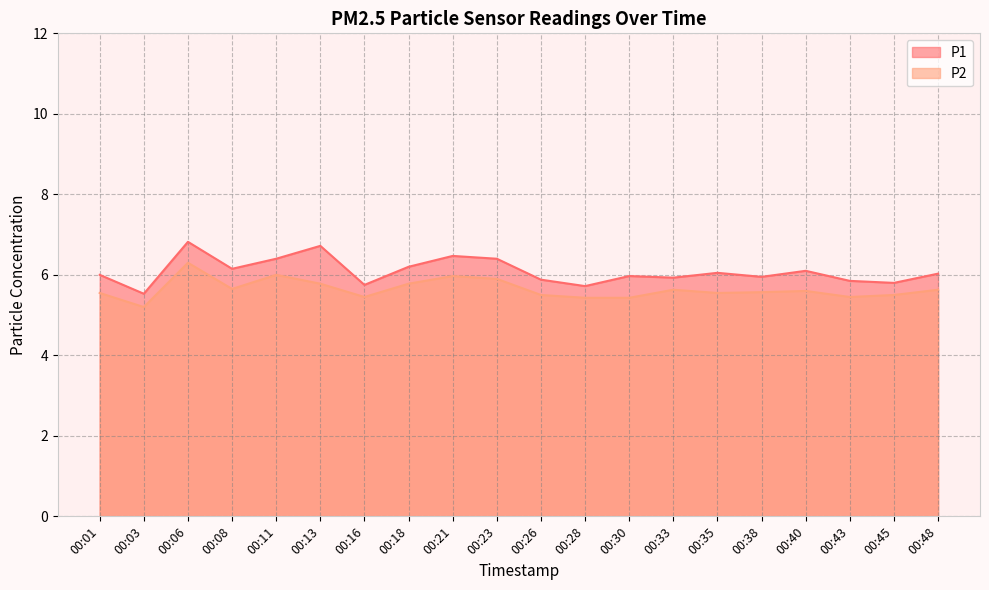

The P1 series shows 6.4 at 00:23. True or false?

True